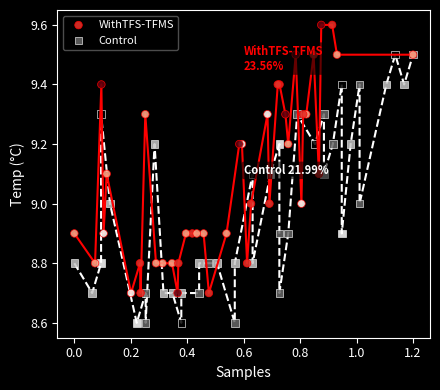

What are all the series names shown in the legend?

WithTFS-TFMS, Control